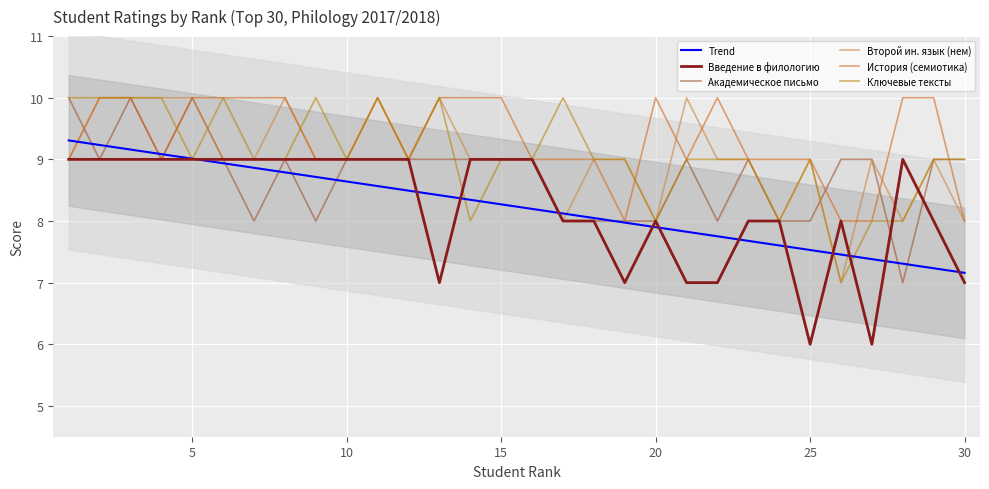

True or false: История (семиотика) has a value of 9.0 at 10.

True